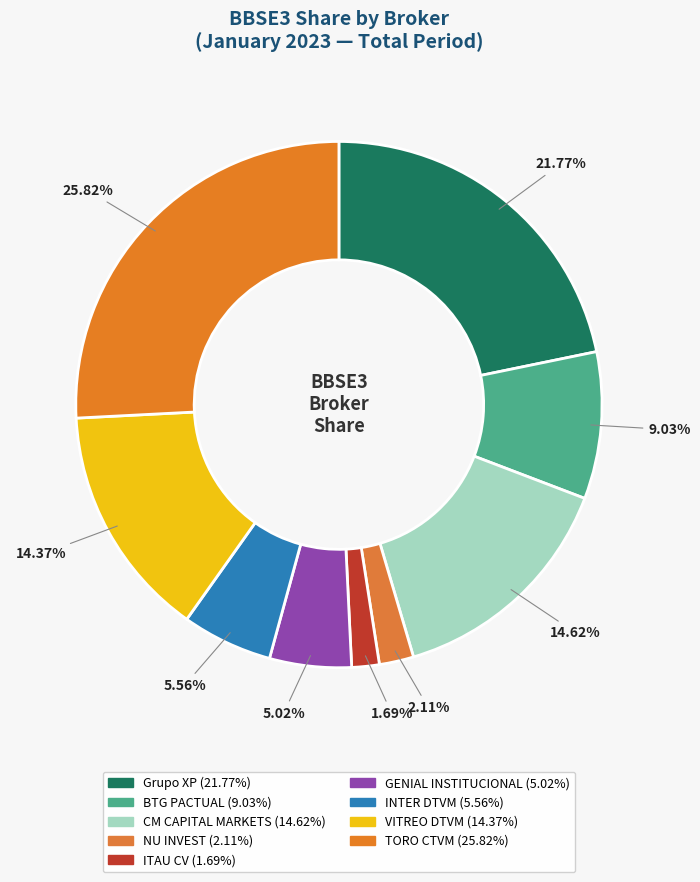

How many slices are in this pie chart?

9